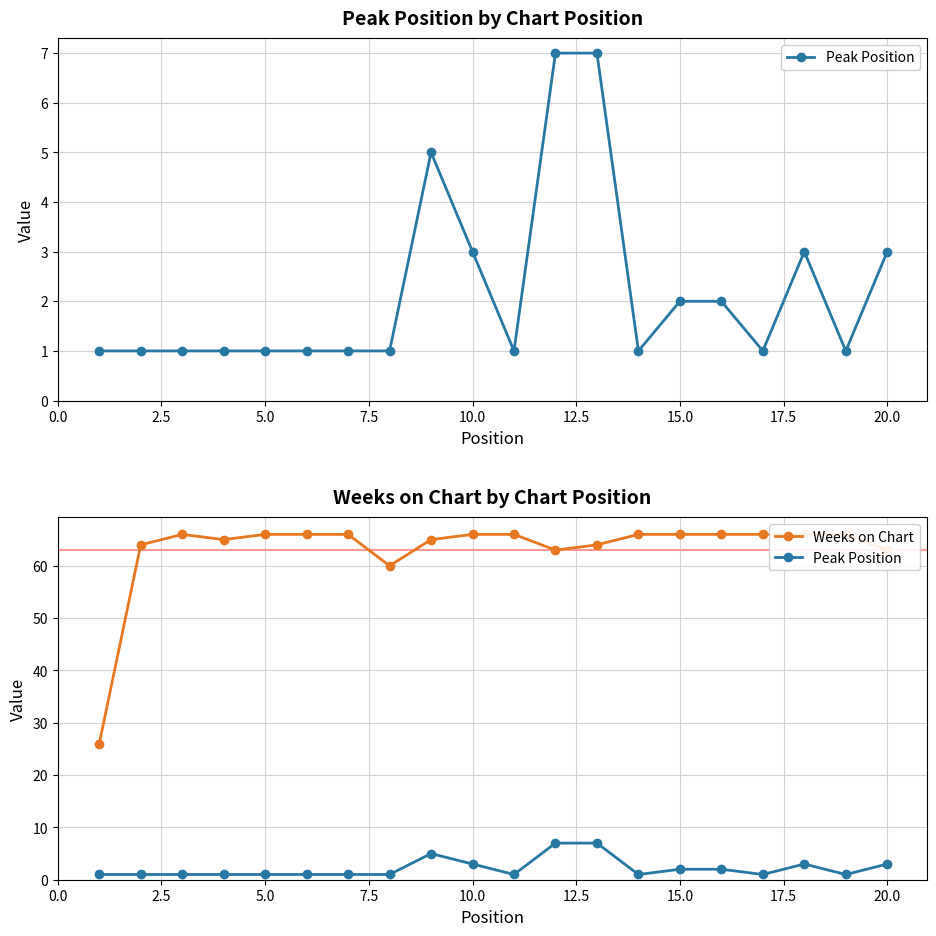

Is this an area chart (filled region under the line)?

No